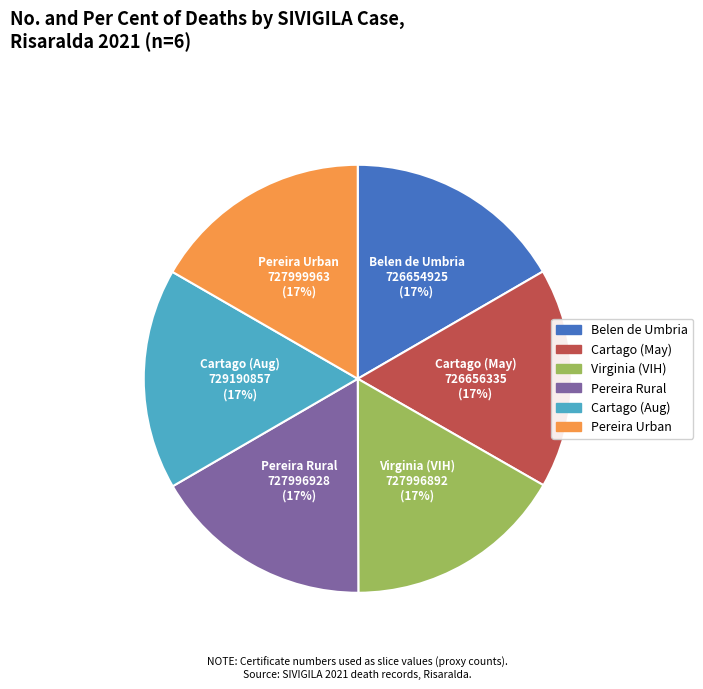

Does any single category account for the majority?

No